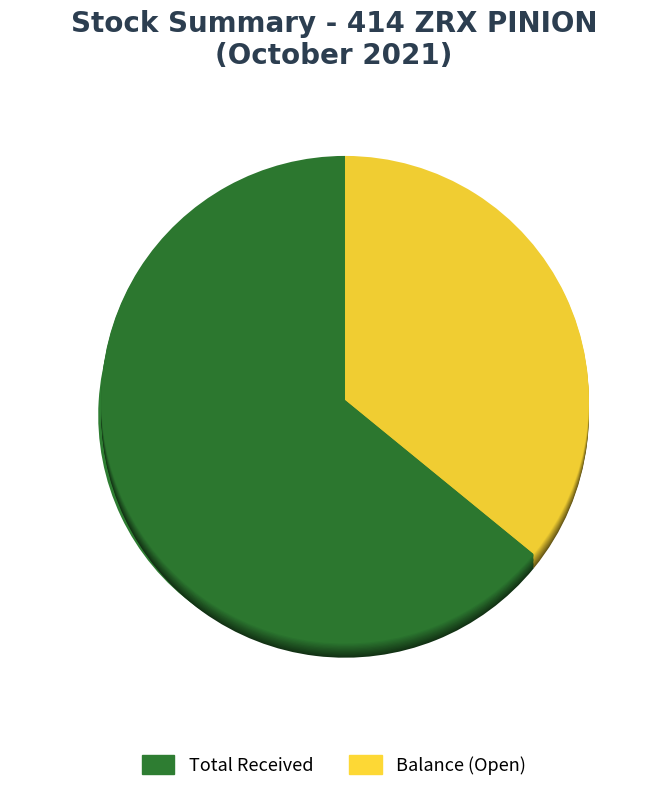

What is the ratio of the value at Balance to the value at Total Received?

0.6